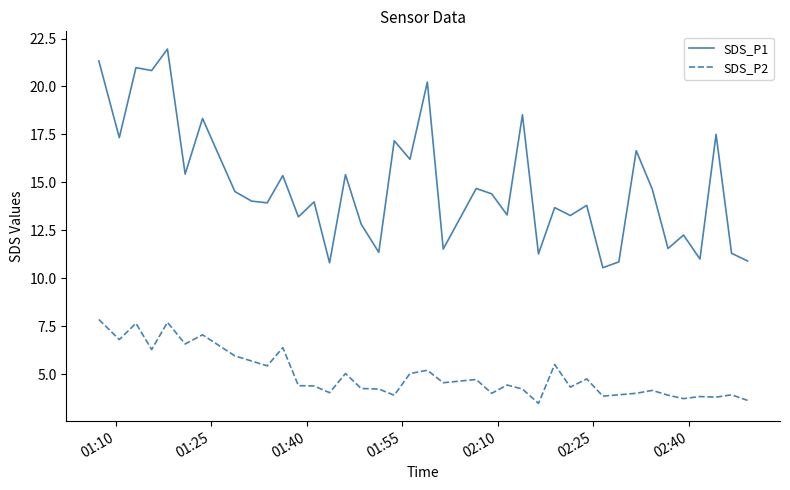

True or false: SDS_P2 and SDS_P1 intersect in this chart.

False